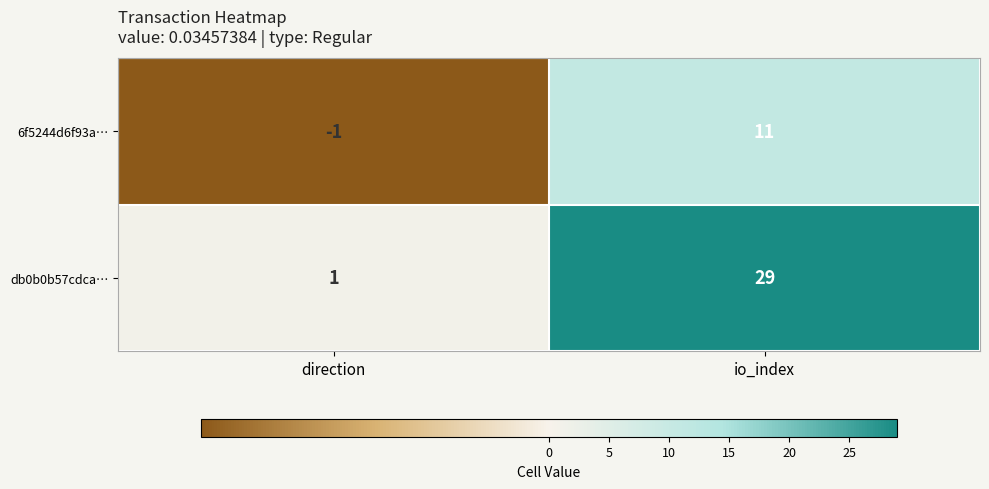

How many positive values does the 6f5244d6f93a… series have?

1